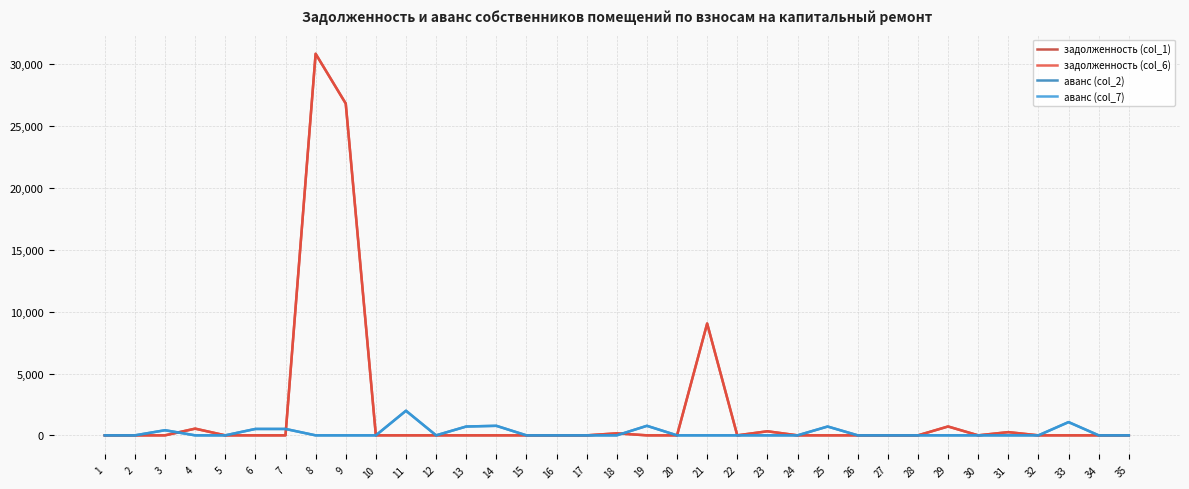

At which category does задолженность (col_1) reach its first local peak?

4